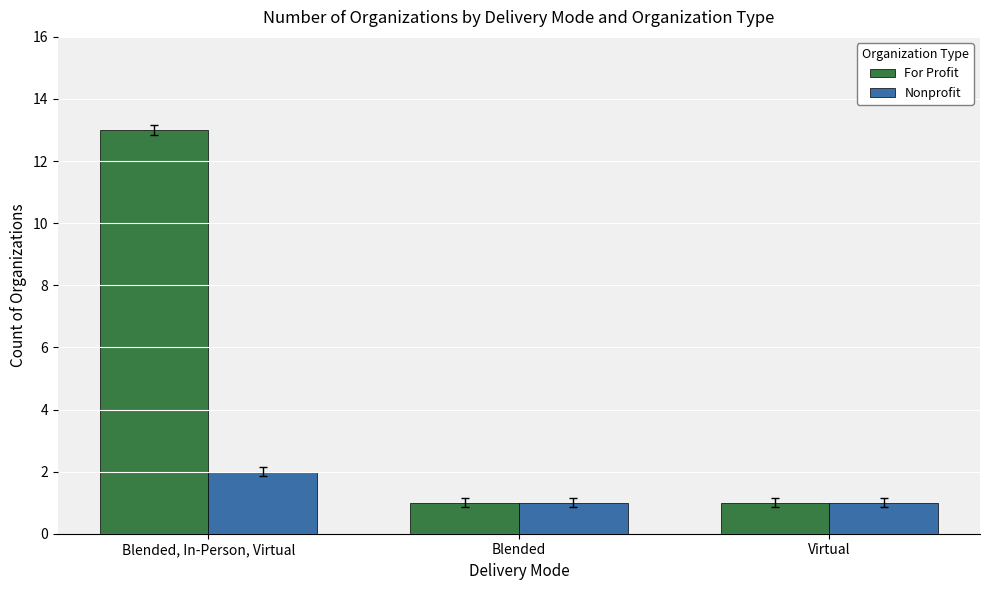

At which label does For Profit reach its peak?

Blended, In-Person, Virtual